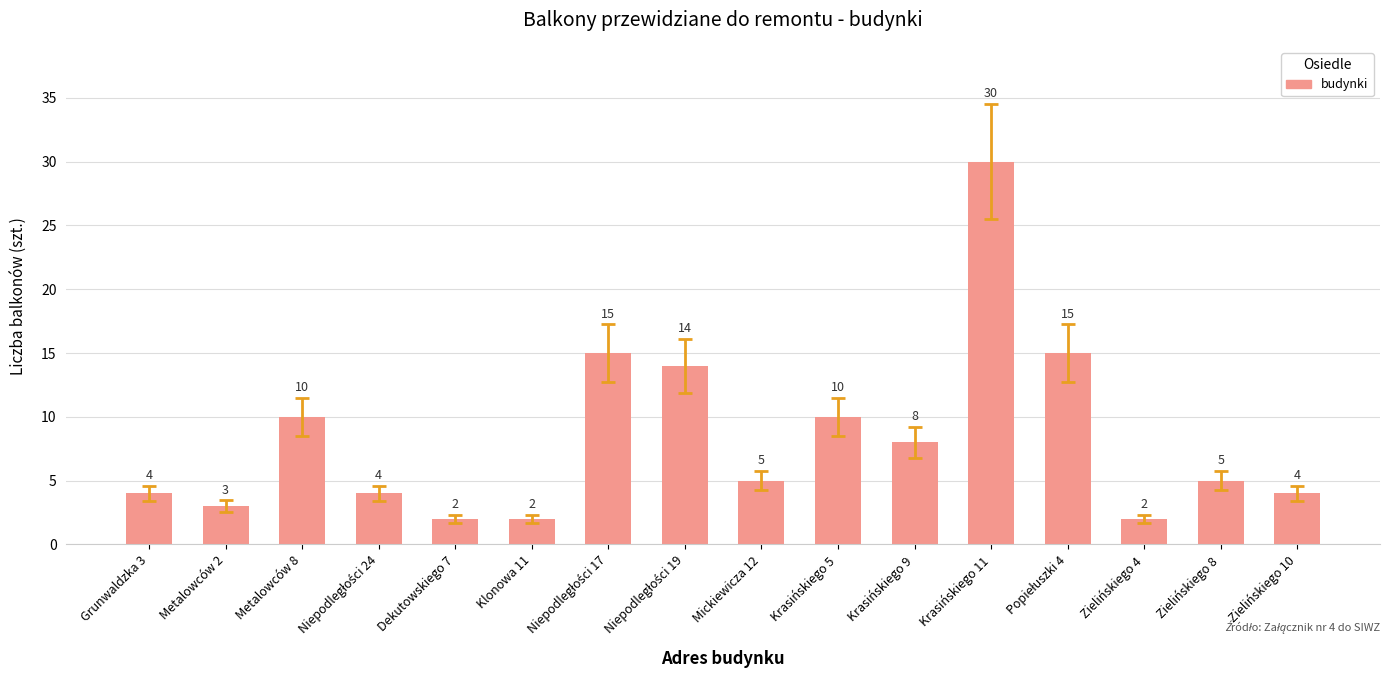

At which category does the chart reach its peak across all series?

Krasińskiego 11